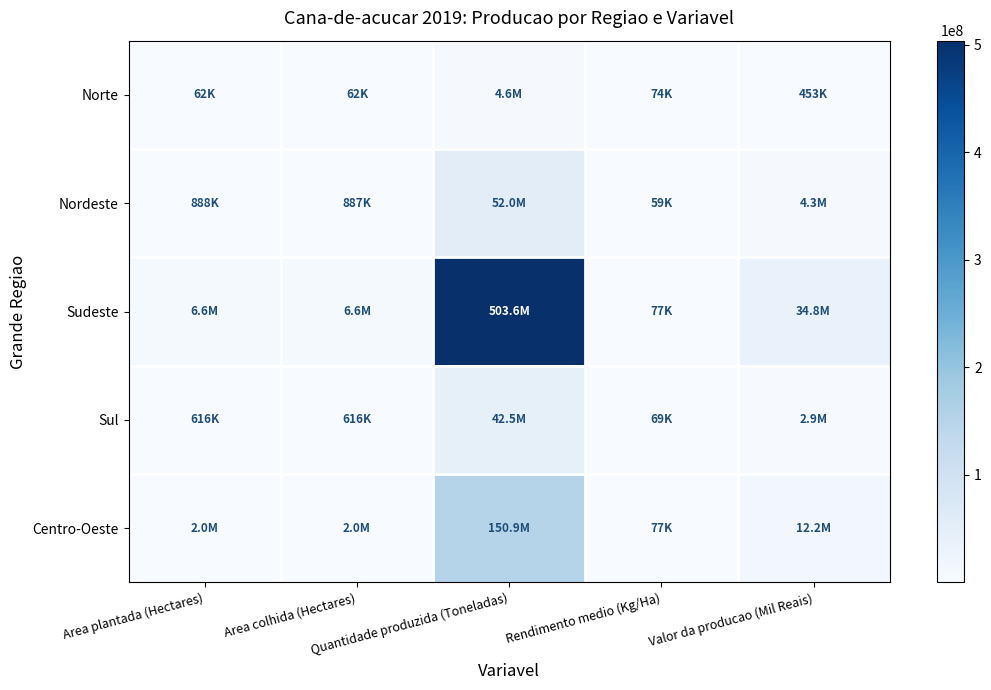

Reading right to left, what are all the values shown in this chart?

Norte: Valor da producao (Mil Reais)=453108	Rendimento medio (Kg/Ha)=73909	Quantidade produzida (Toneladas)=4556723	Area colhida (Hectares)=61653	Area plantada (Hectares)=61741
Nordeste: Valor da producao (Mil Reais)=4262161	Rendimento medio (Kg/Ha)=58583	Quantidade produzida (Toneladas)=51959459	Area colhida (Hectares)=886941	Area plantada (Hectares)=887856
Sudeste: Valor da producao (Mil Reais)=34762936	Rendimento medio (Kg/Ha)=76801	Quantidade produzida (Toneladas)=503600893	Area colhida (Hectares)=6557188	Area plantada (Hectares)=6583424
Sul: Valor da producao (Mil Reais)=2909265	Rendimento medio (Kg/Ha)=68967	Quantidade produzida (Toneladas)=42456383	Area colhida (Hectares)=615607	Area plantada (Hectares)=615609
Centro-Oeste: Valor da producao (Mil Reais)=12229902	Rendimento medio (Kg/Ha)=76557	Quantidade produzida (Toneladas)=150897007	Area colhida (Hectares)=1971041	Area plantada (Hectares)=1972043